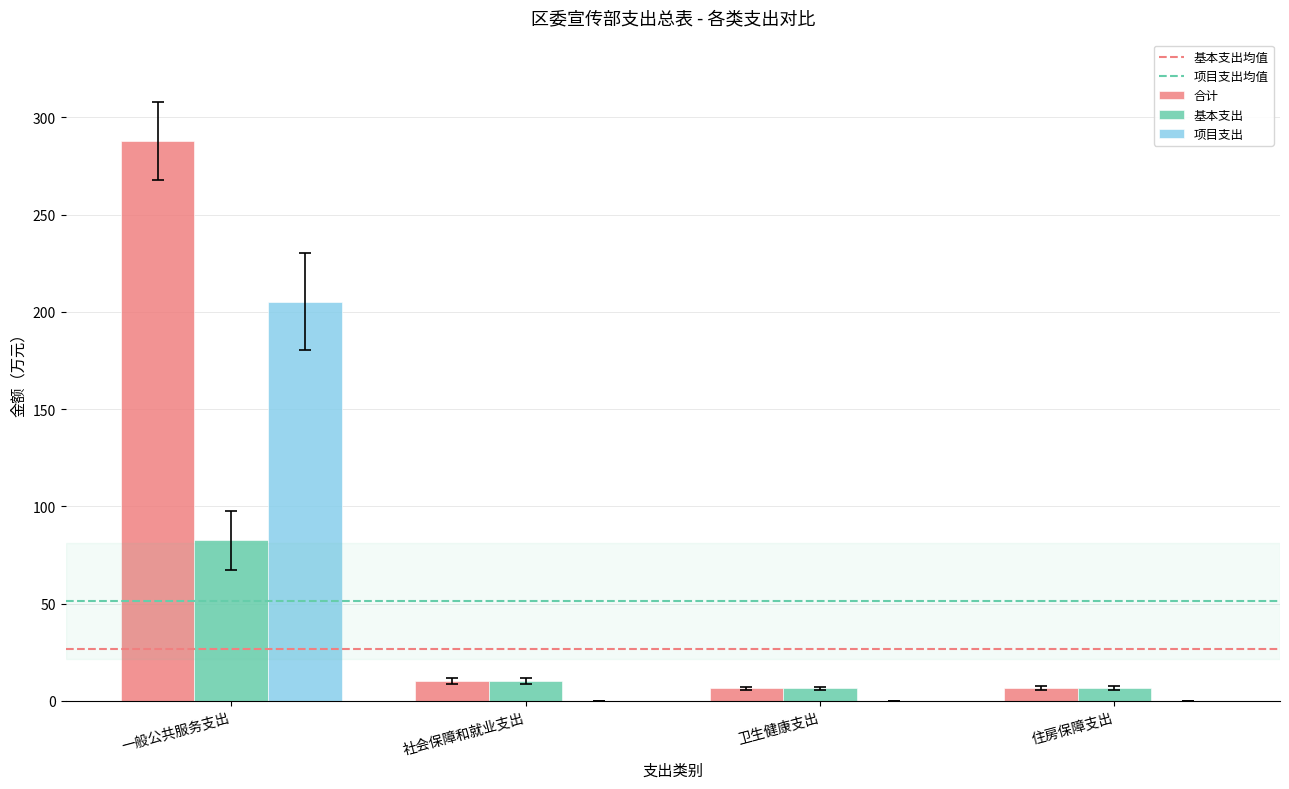

The 合计 series shows 10.2 at 社会保障和就业支出. True or false?

True